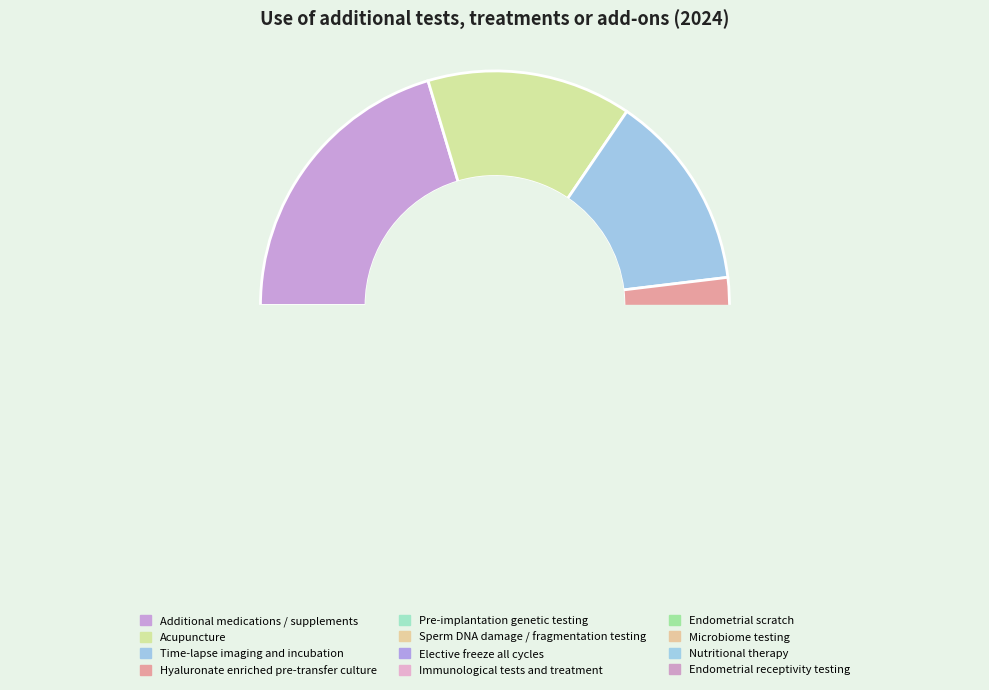

Is it true that Acupuncture is 8% of the pie?

False